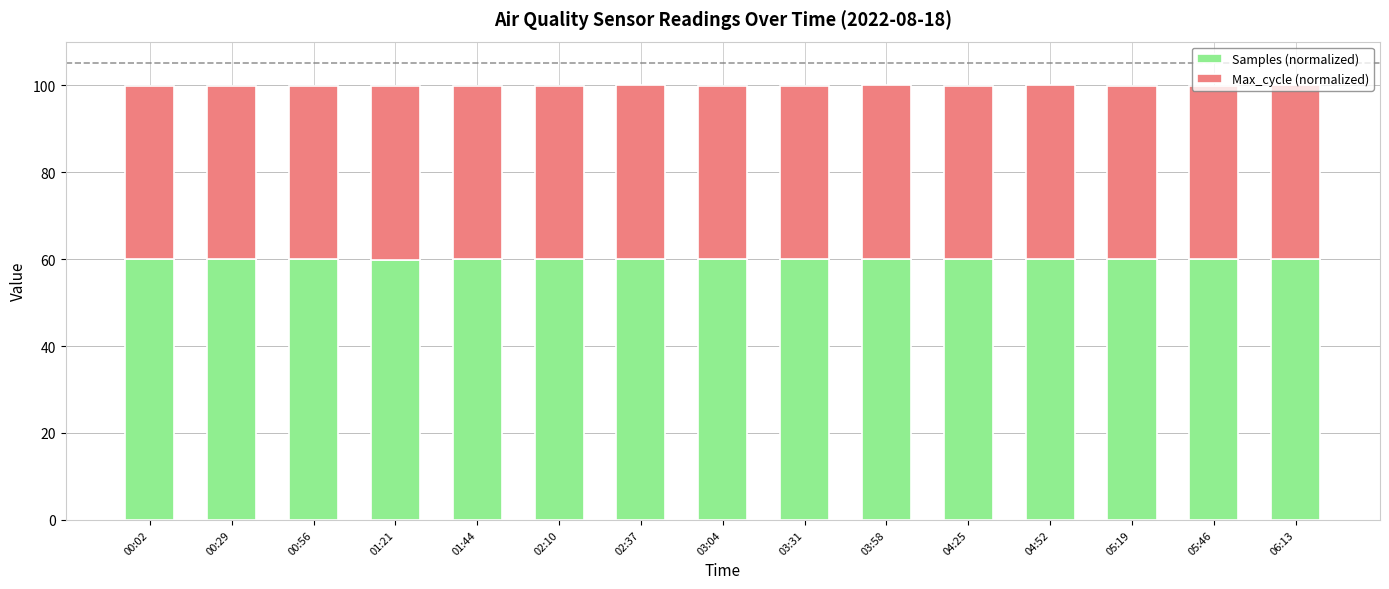

What is the lowest value of the Samples (normalized) series?

59.9